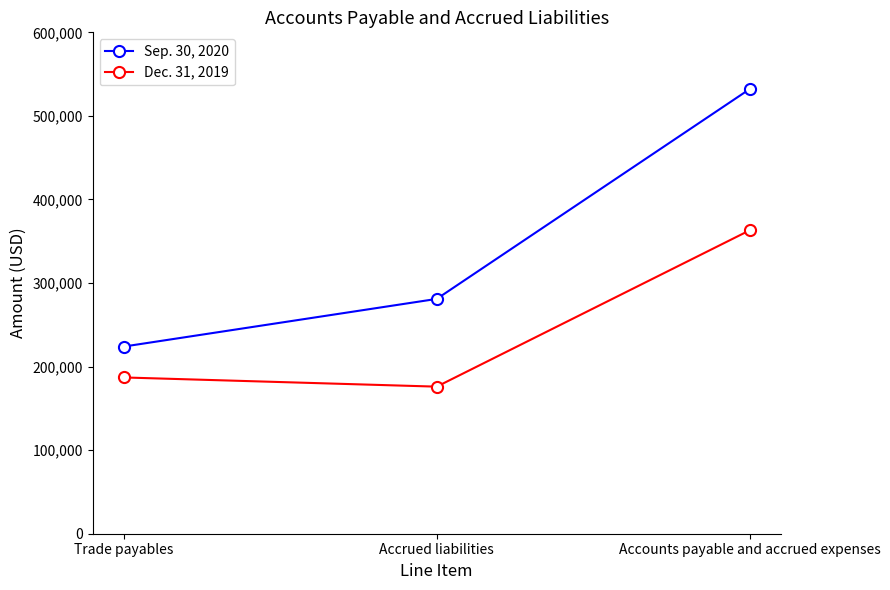

What are all the series names shown in the legend?

Sep. 30, 2020, Dec. 31, 2019